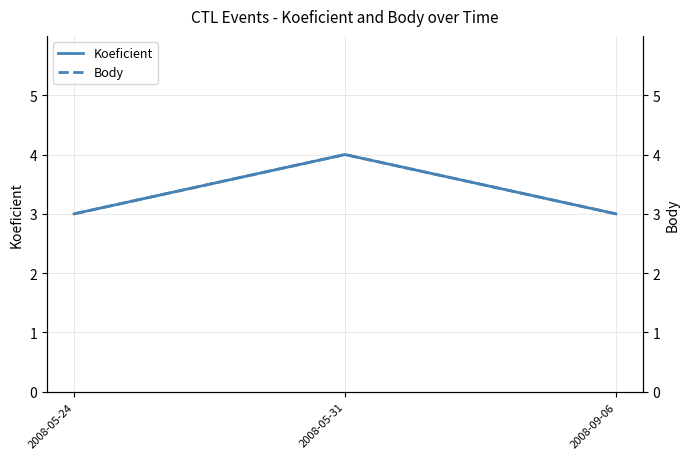

Count the number of categories in the chart.

3